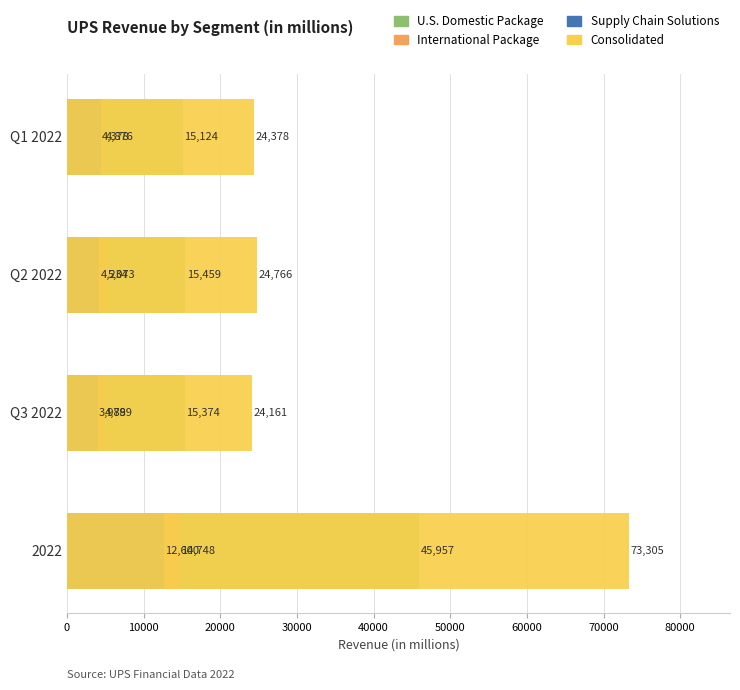

How many values in the International Package series exceed 5073?

1